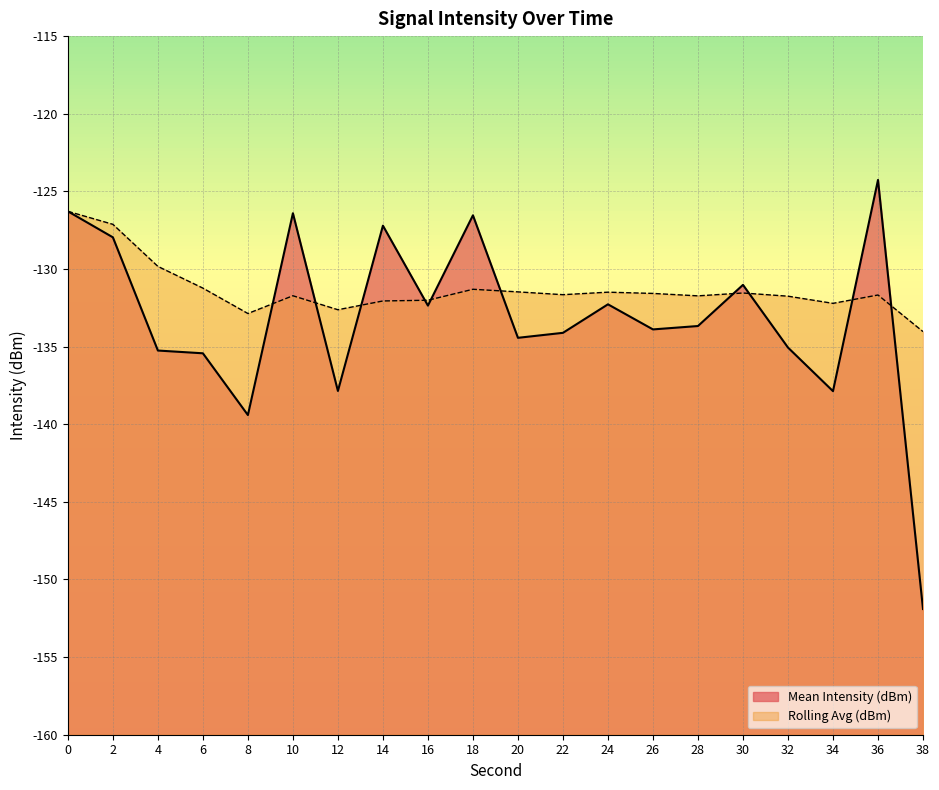

What is the total value across all series at 32?

-266.8